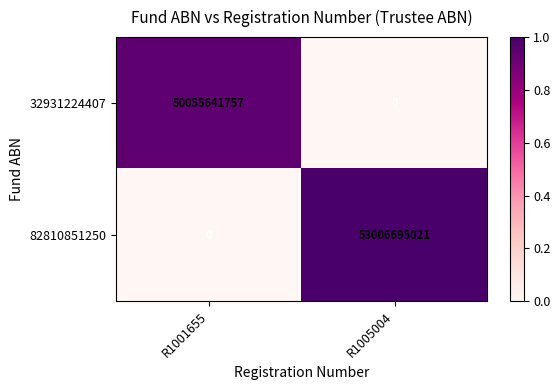

Reading left to right, extract all data points from this chart.

32931224407: 50055641757	0
82810851250: 0	53006695021